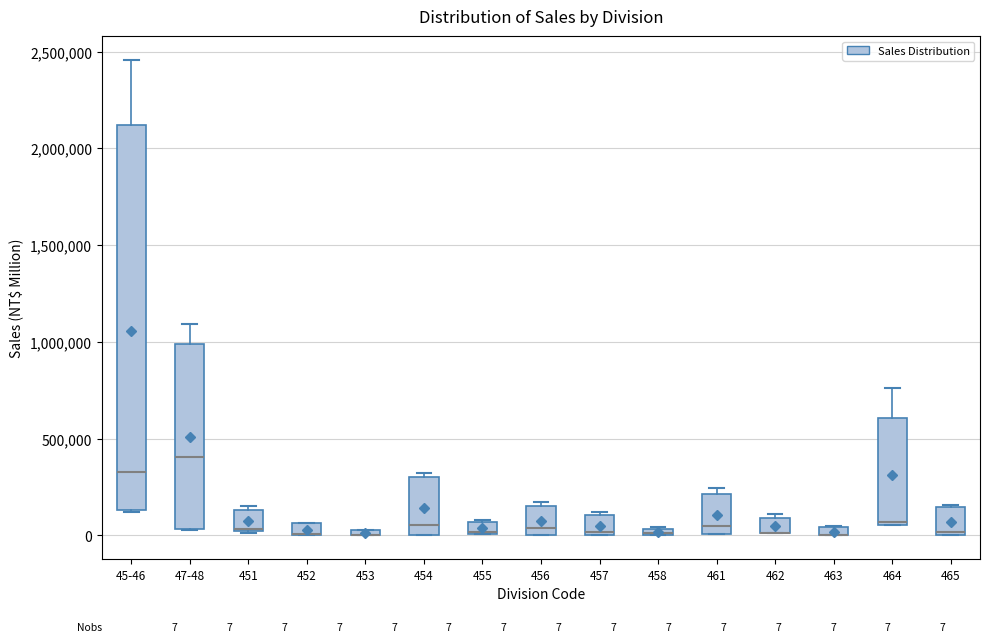

Which box is the tallest, from its lower edge to its upper edge?

45-46